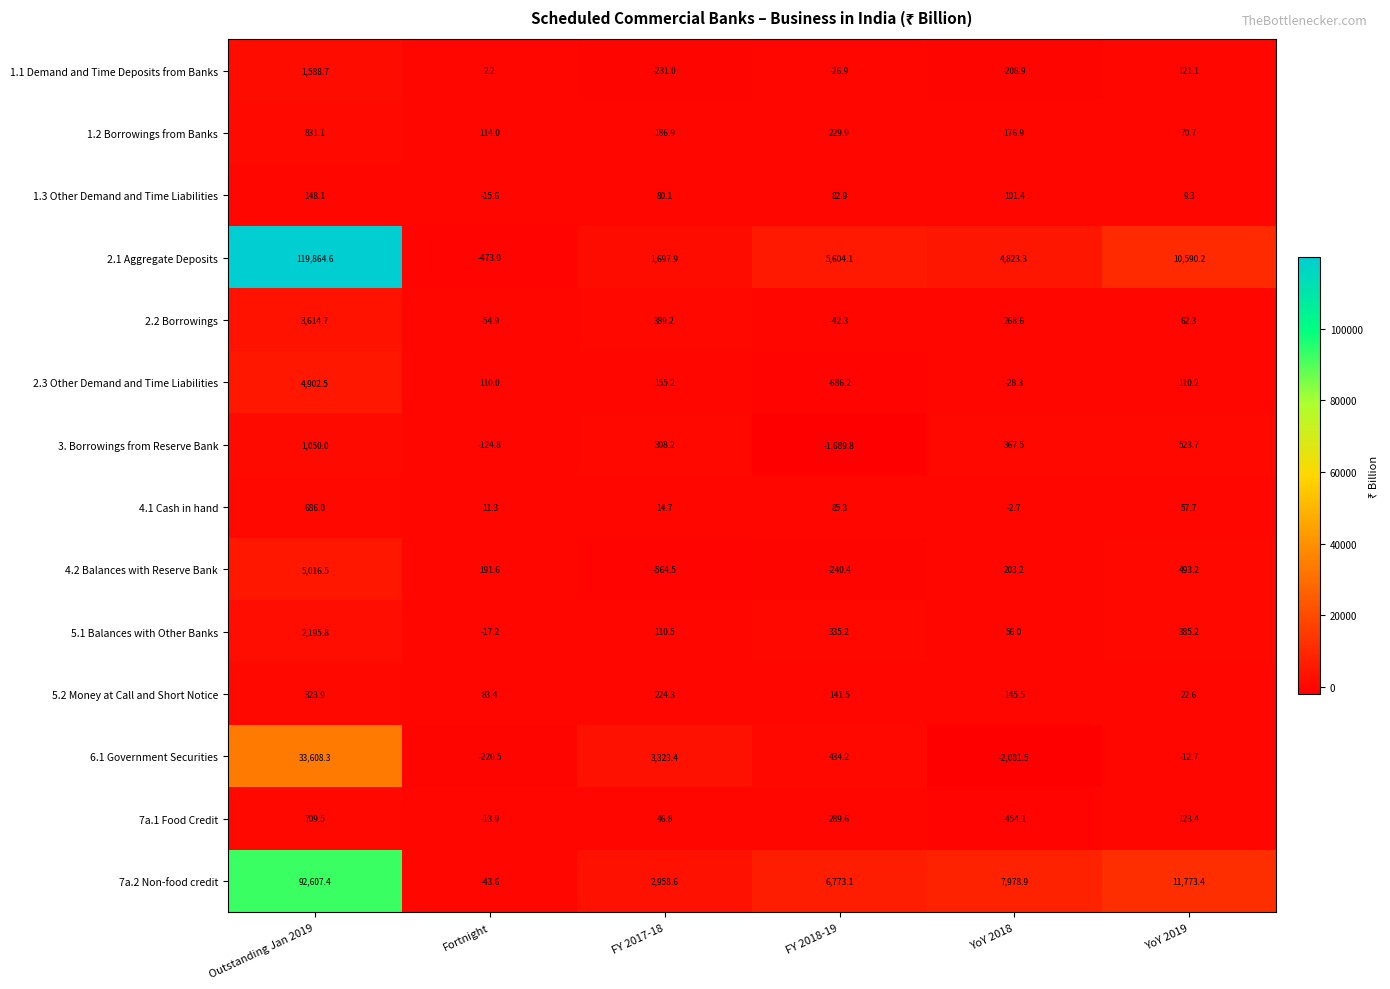

What is the difference between the maximum and minimum values in the 2.1 Aggregate Deposits series?

120337.6